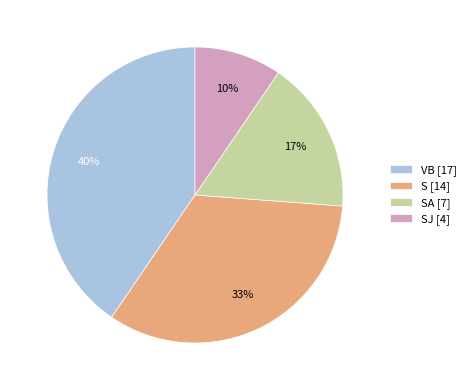

Rank the categories by value from lowest to highest.

SJ [4], SA [7], S [14], VB [17]